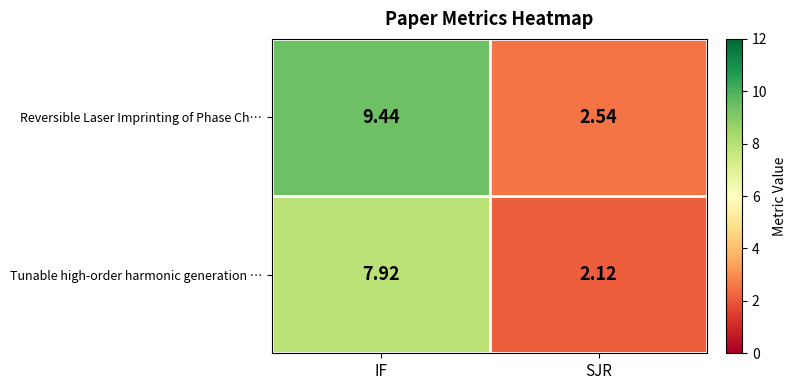

Which series changed the most between IF and SJR?

Reversible Laser Imprinting of Phase Ch…